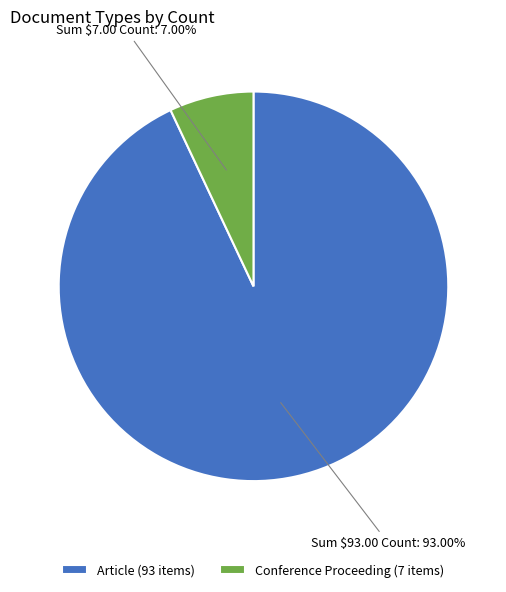

To the nearest percent, what percentage of the pie is Article?

93%